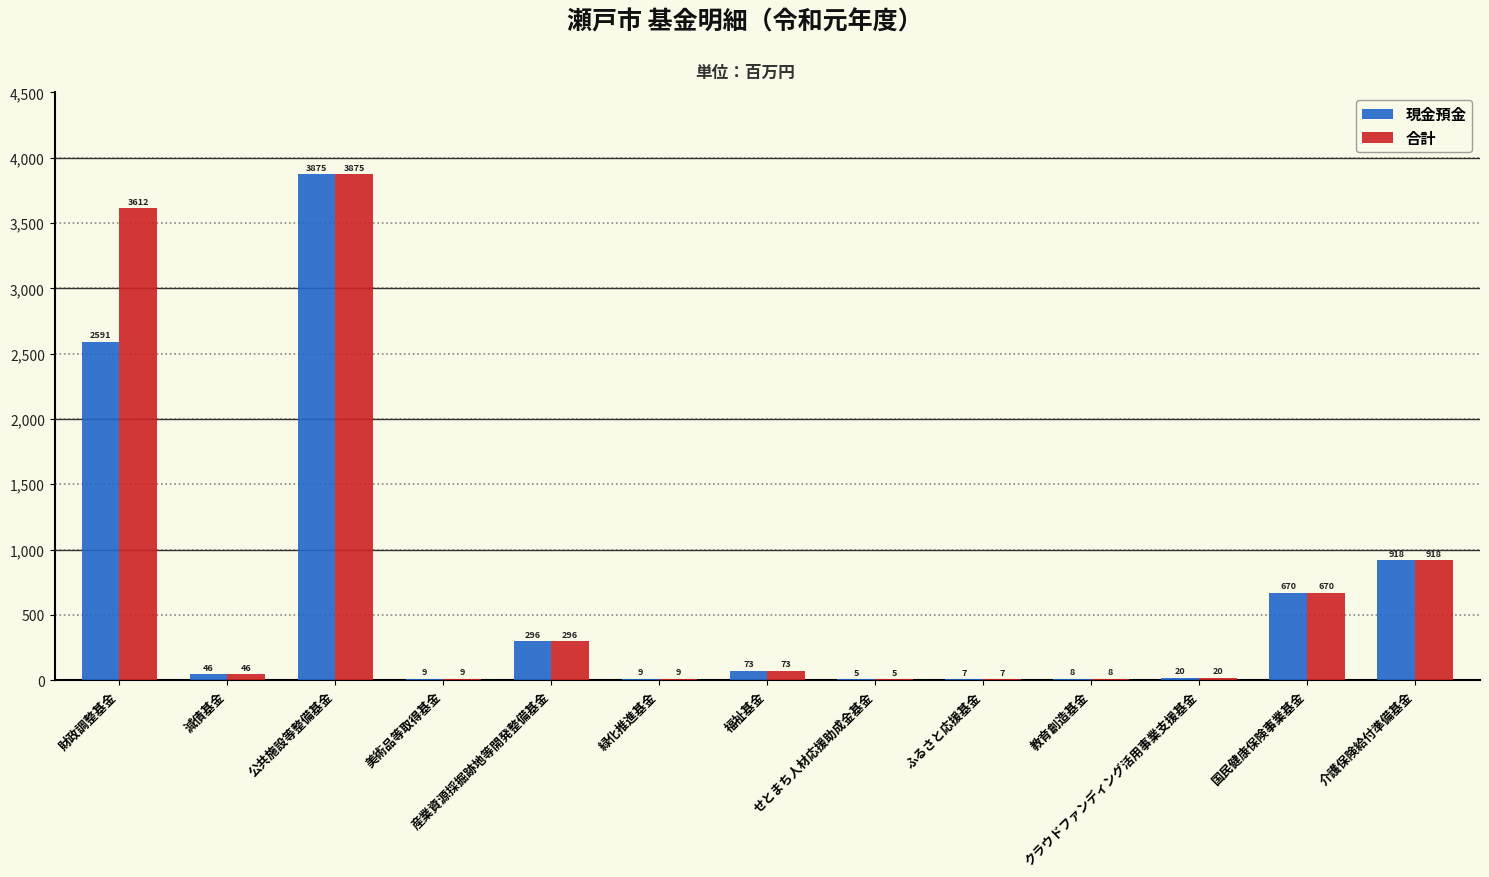

How many groups of bars are there?

13